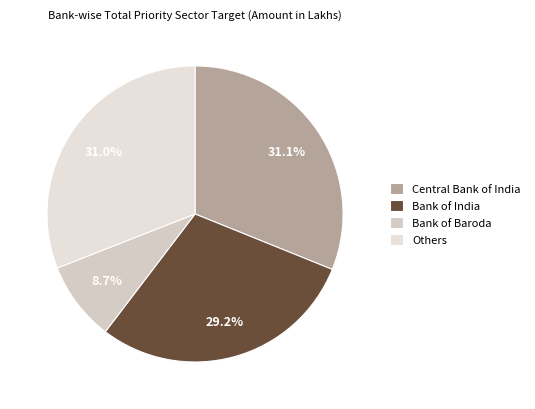

Which slice is the smallest?

Bank of Baroda